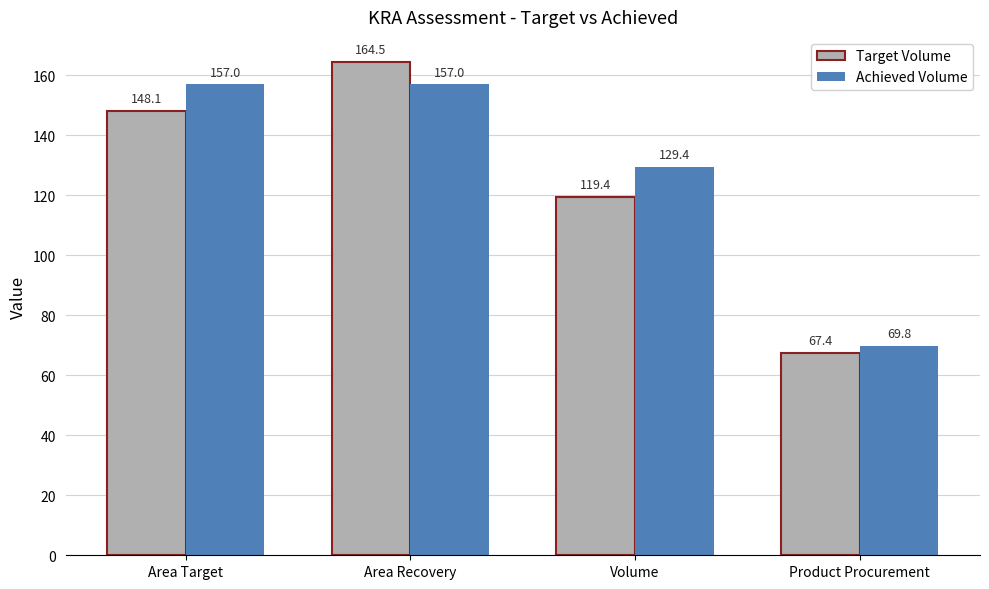

Reading left to right, transcribe all the data shown in this chart.

Target Volume: Area Target=148.1	Area Recovery=164.5	Volume=119.4	Product Procurement=67.4
Achieved Volume: Area Target=157.0	Area Recovery=157.0	Volume=129.4	Product Procurement=69.8